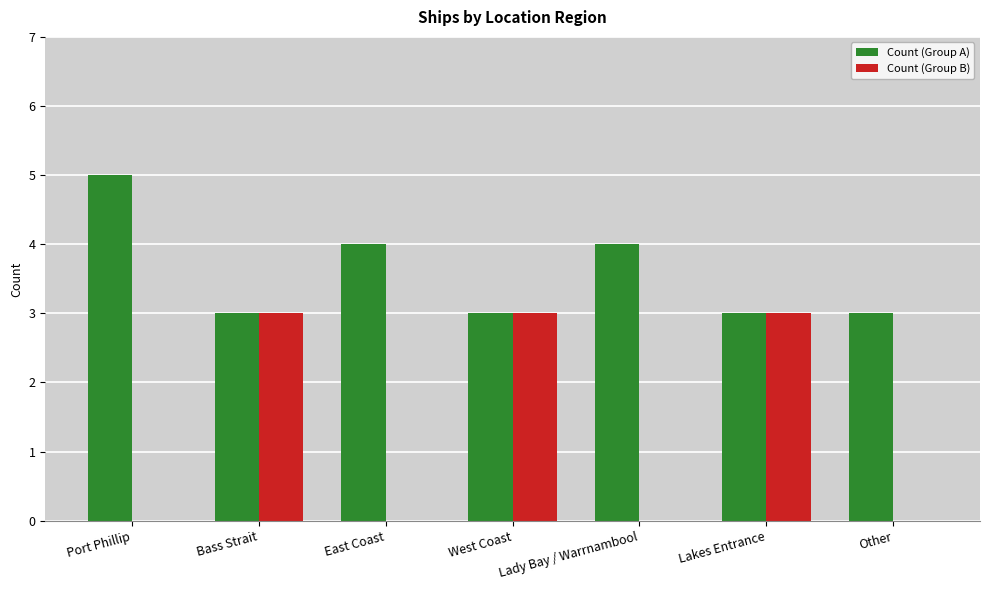

What is the sum of the Count (Group A) values at Other and West Coast?

6